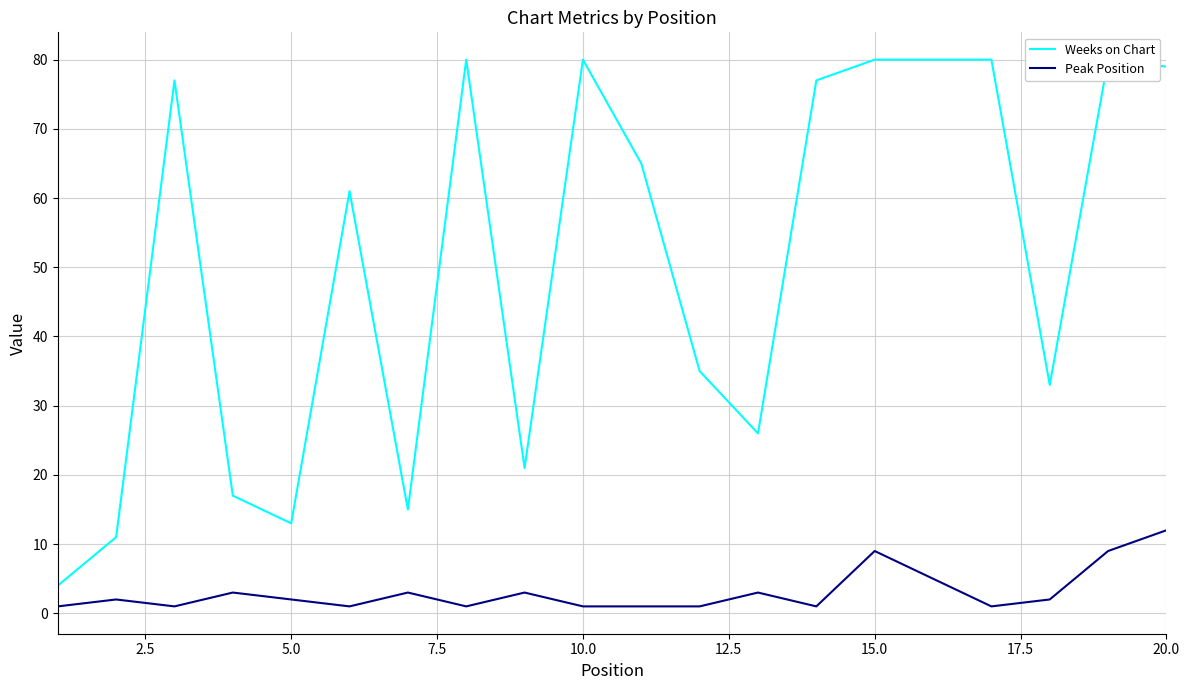

Which series has the largest total across all categories?

Weeks on Chart